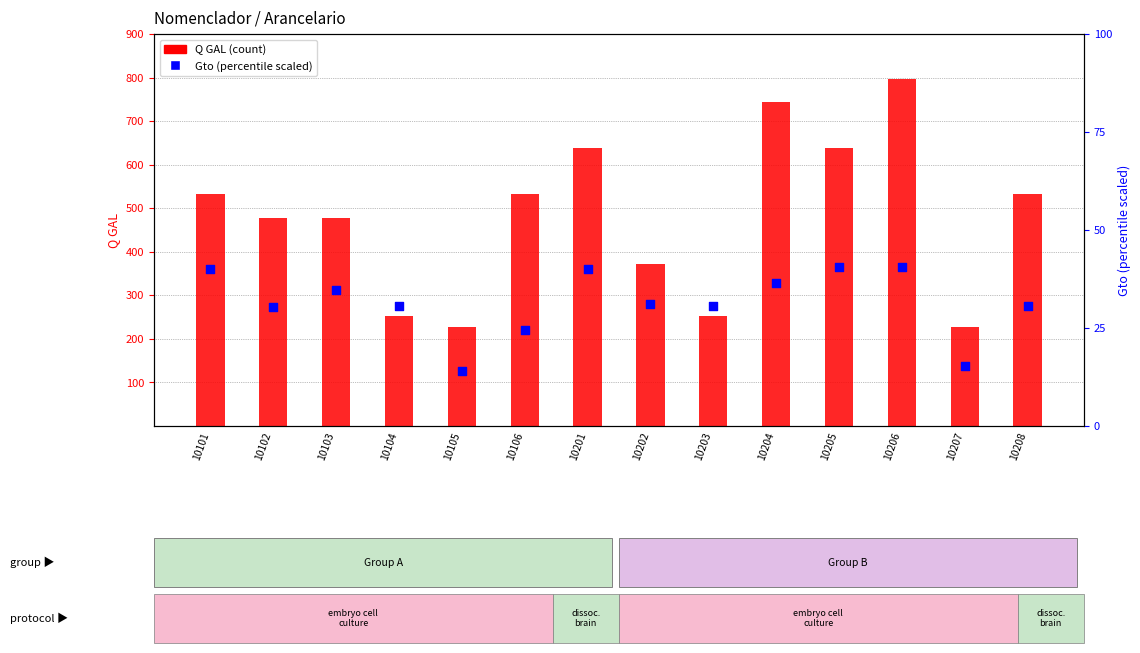

At how many categories does at least one series exceed 323?

10